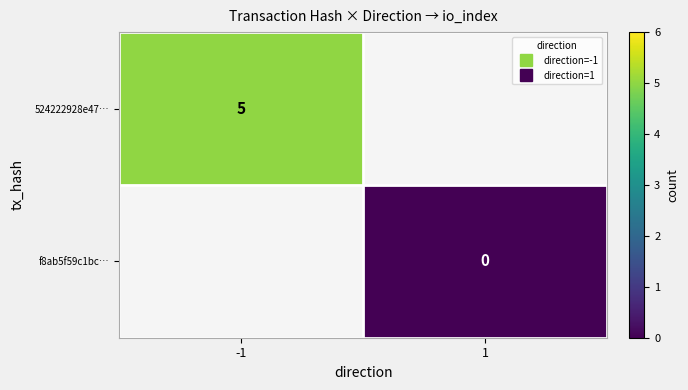

At how many categories does at least one series exceed 1?

1